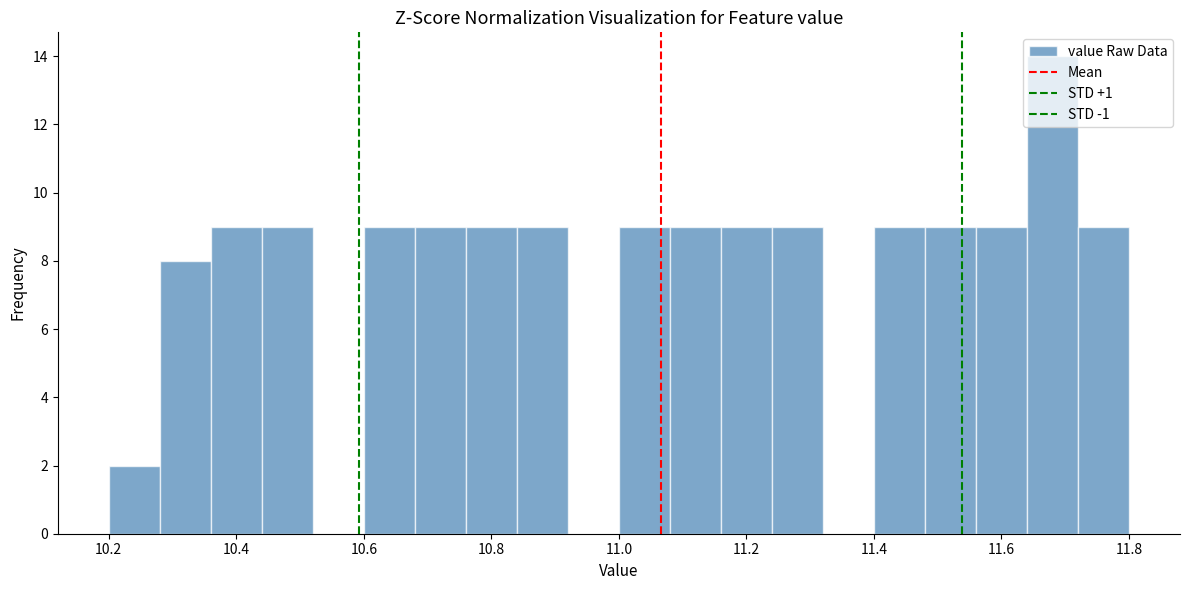

Reading left to right, transcribe this chart: for each bar, give the range it covers on the x-axis and its height. The values are not printed on the chart, so give them approximately, as read against the axis.

10.20 to 10.28: 2
10.28 to 10.36: 8
10.36 to 10.44: 9
10.44 to 10.52: 9
10.52 to 10.60: 0
10.60 to 10.68: 9
10.68 to 10.76: 9
10.76 to 10.84: 9
10.84 to 10.92: 9
10.92 to 11.00: 0
11.00 to 11.08: 9
11.08 to 11.16: 9
11.16 to 11.24: 9
11.24 to 11.32: 9
11.32 to 11.40: 0
11.40 to 11.48: 9
11.48 to 11.56: 9
11.56 to 11.64: 9
11.64 to 11.72: 14
11.72 to 11.80: 9